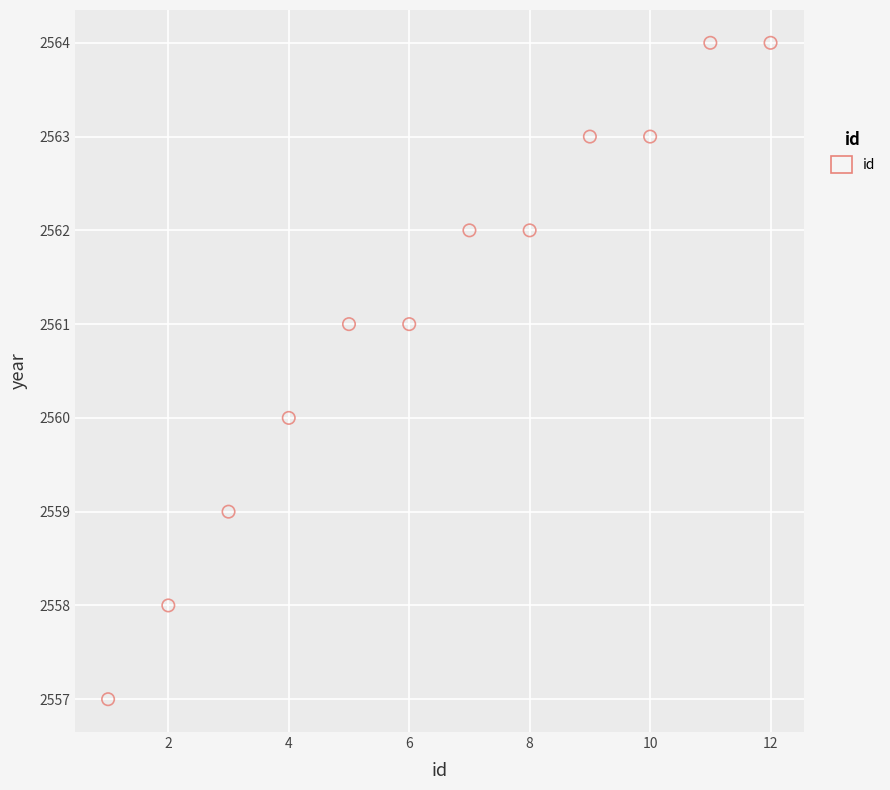

What is the range of X values (max minus min)?

11